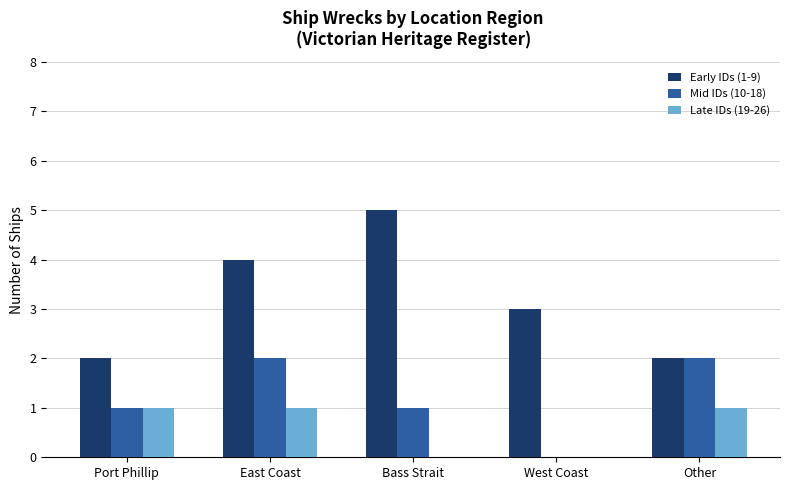

Which label corresponds to the largest value in the chart?

Bass Strait